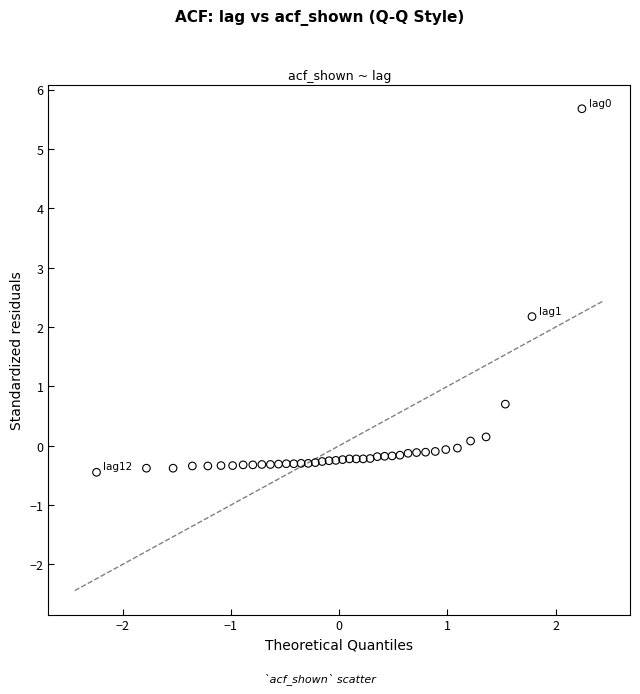

What Y value in the scatter plot is closest to 2?

2.2